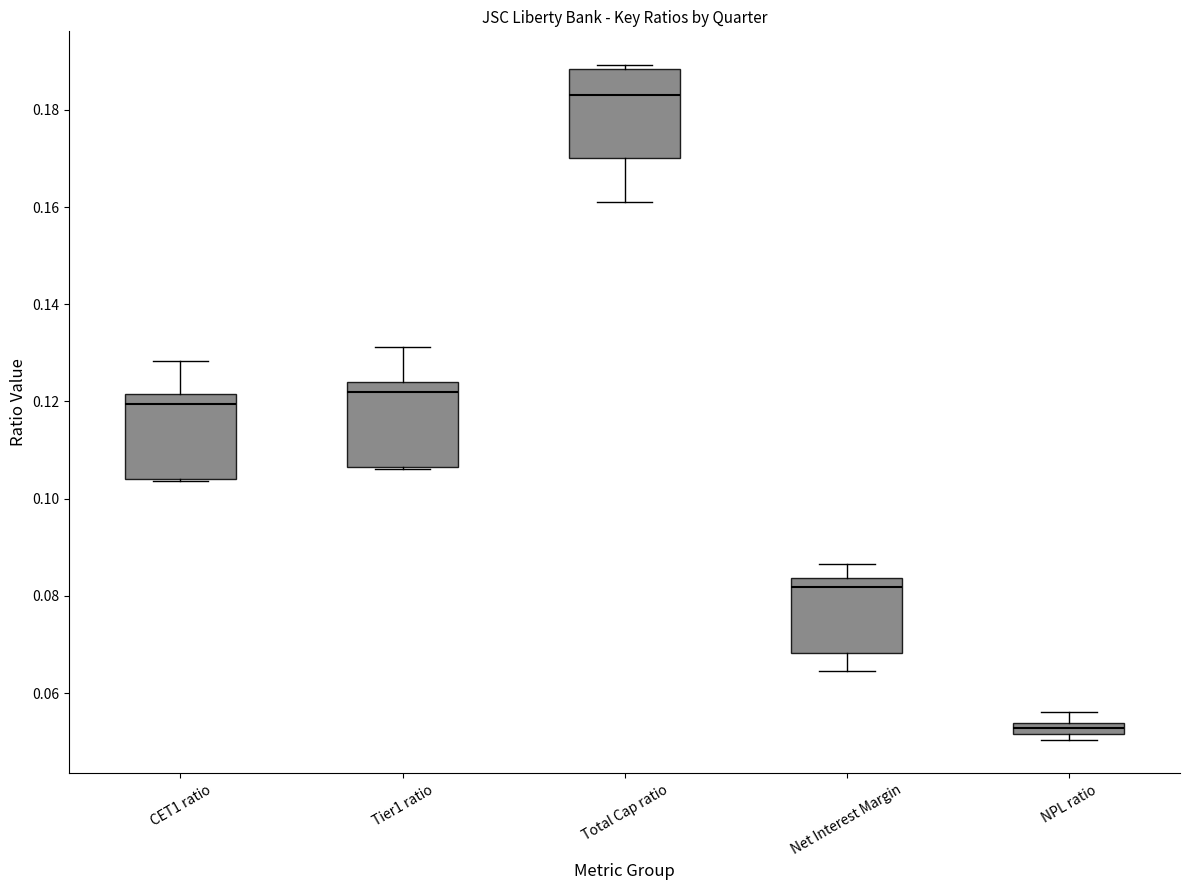

Which box has the lowest median line?

NPL ratio